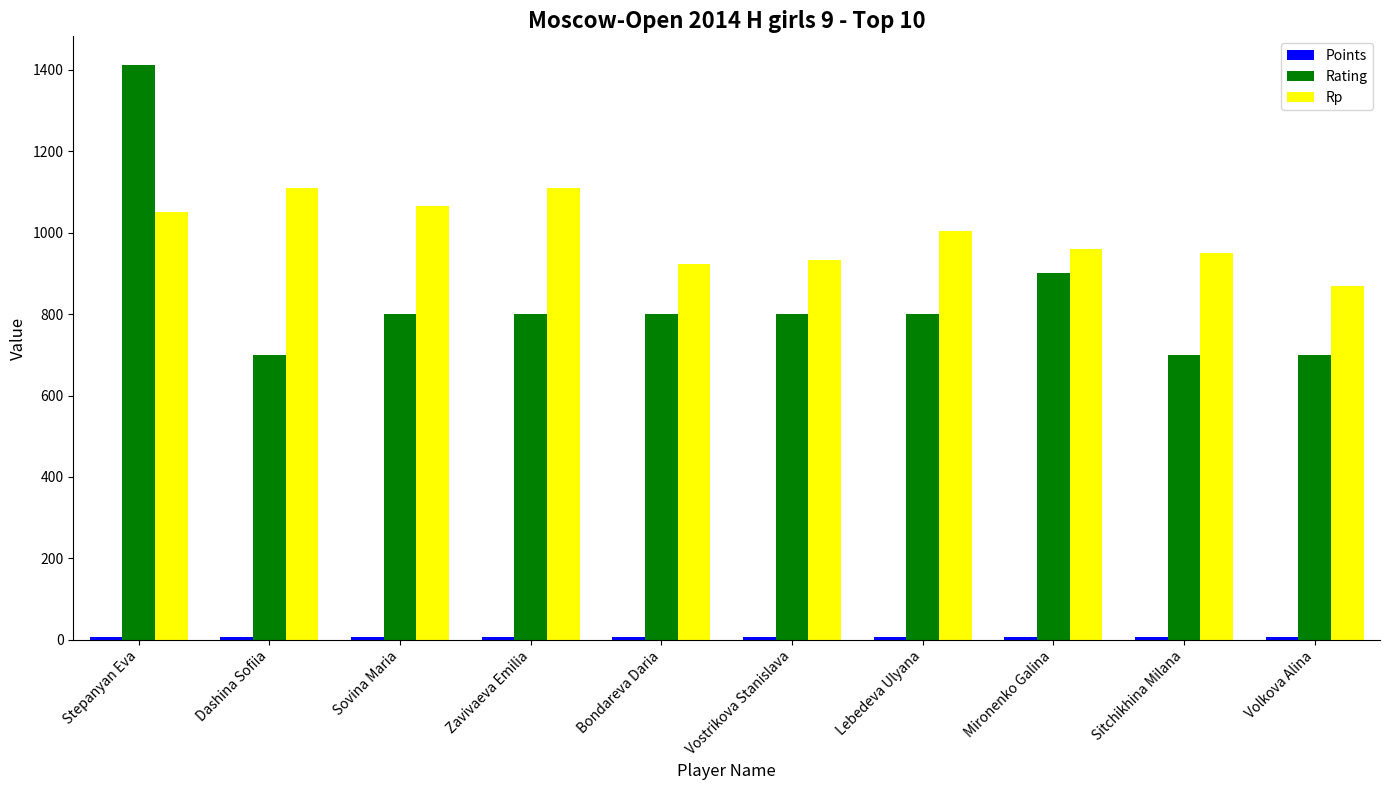

What is the total value across all series at Dashina Sofiia?

1817.0